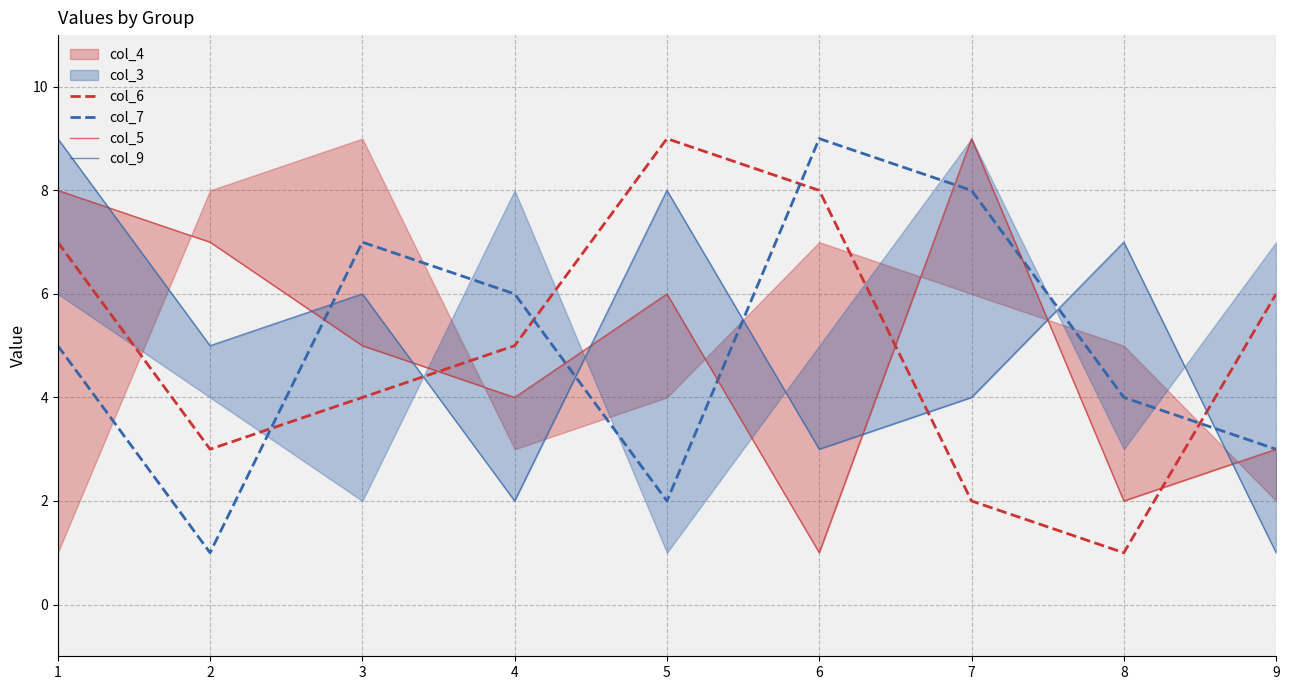

What is the value of the col_6 point at the 4th from the left?

5